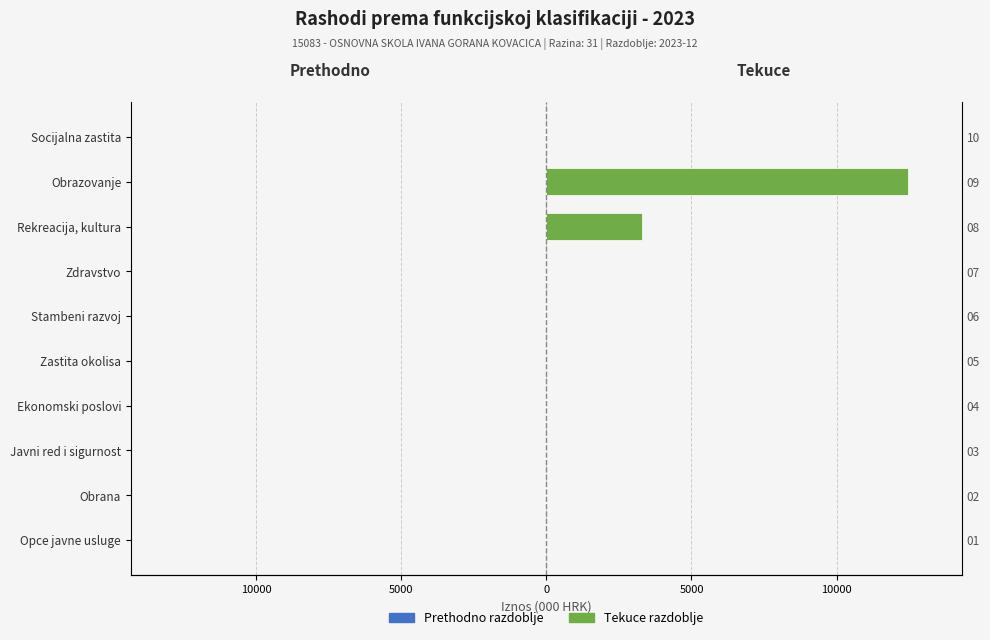

List the series in order of their overall mean, lowest first.

Prethodno razdoblje, Tekuce razdoblje